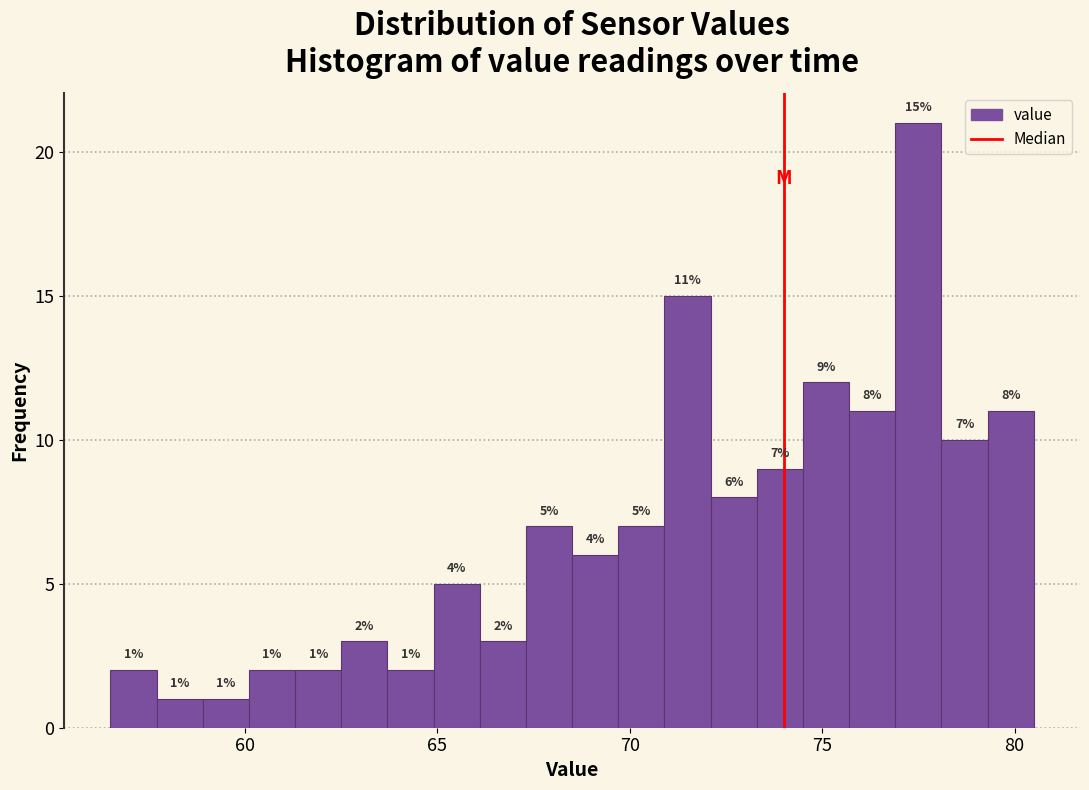

Read against the x-axis, roughly where is the centre of the tallest bar?

77.5